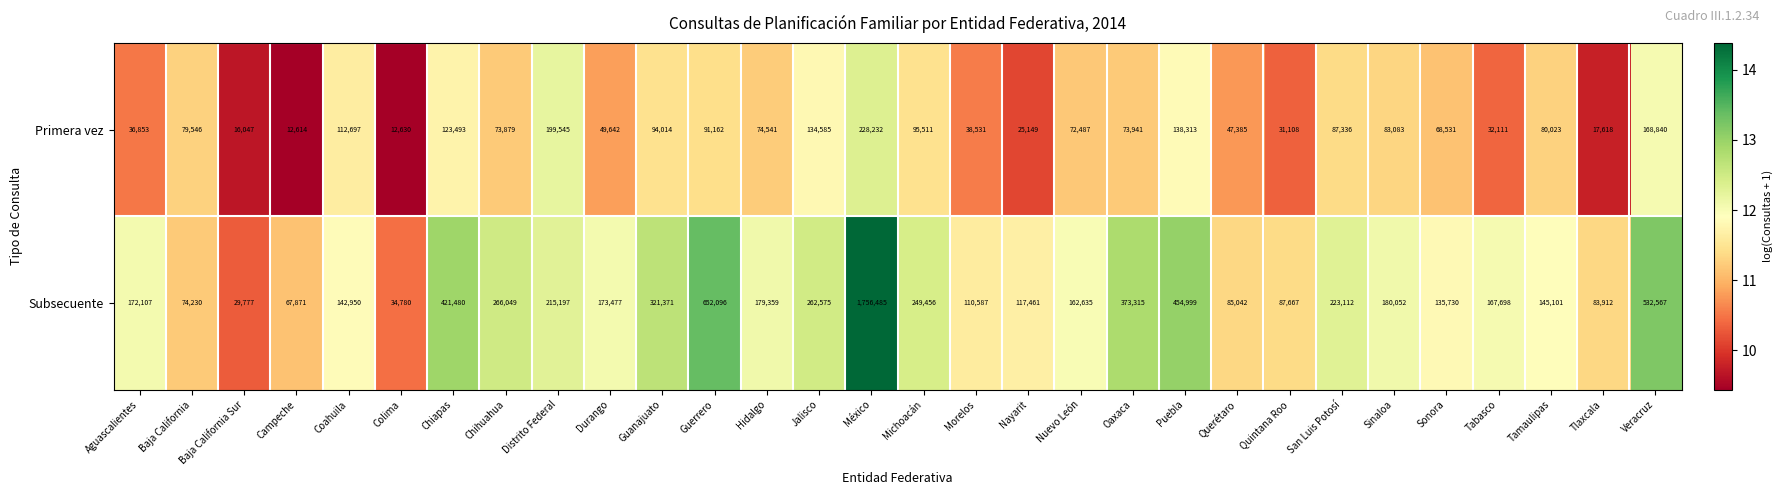

Which series changed the most between Campeche and Distrito Federal?

Primera vez